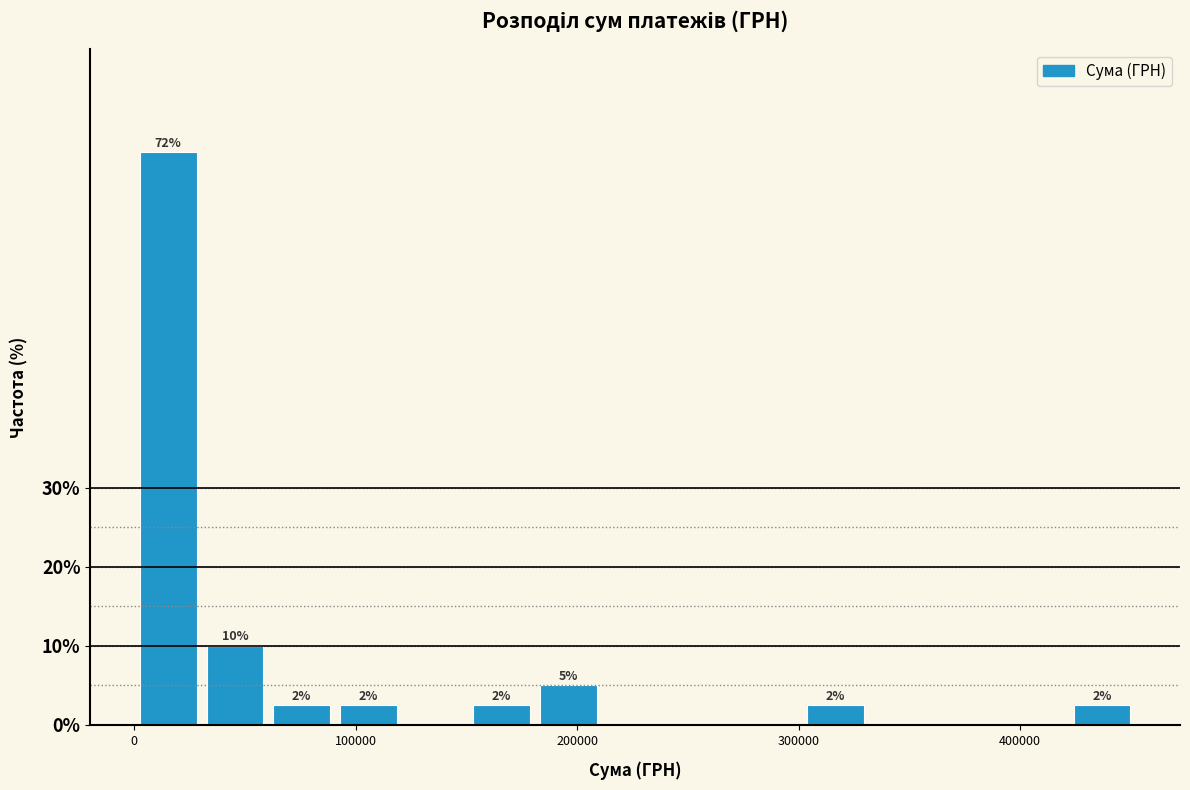

Read against the x-axis, roughly where is the centre of the tallest bar?

20000